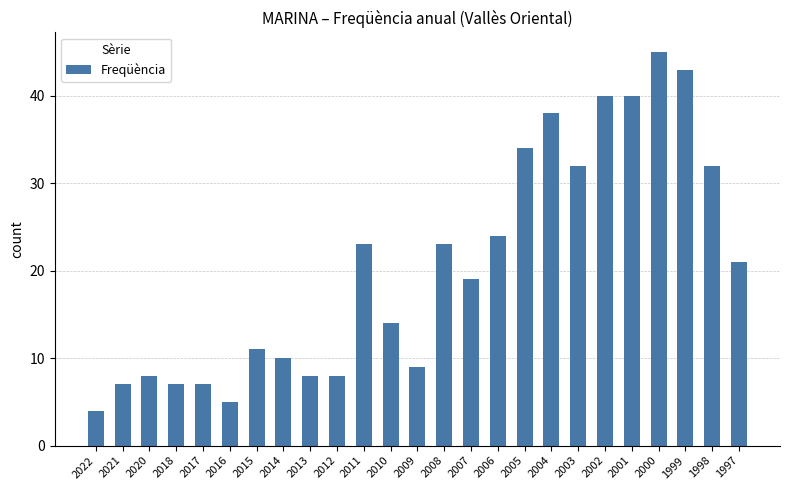

Approximately how many times larger is the value at 2018 compared to 2002?

0.2